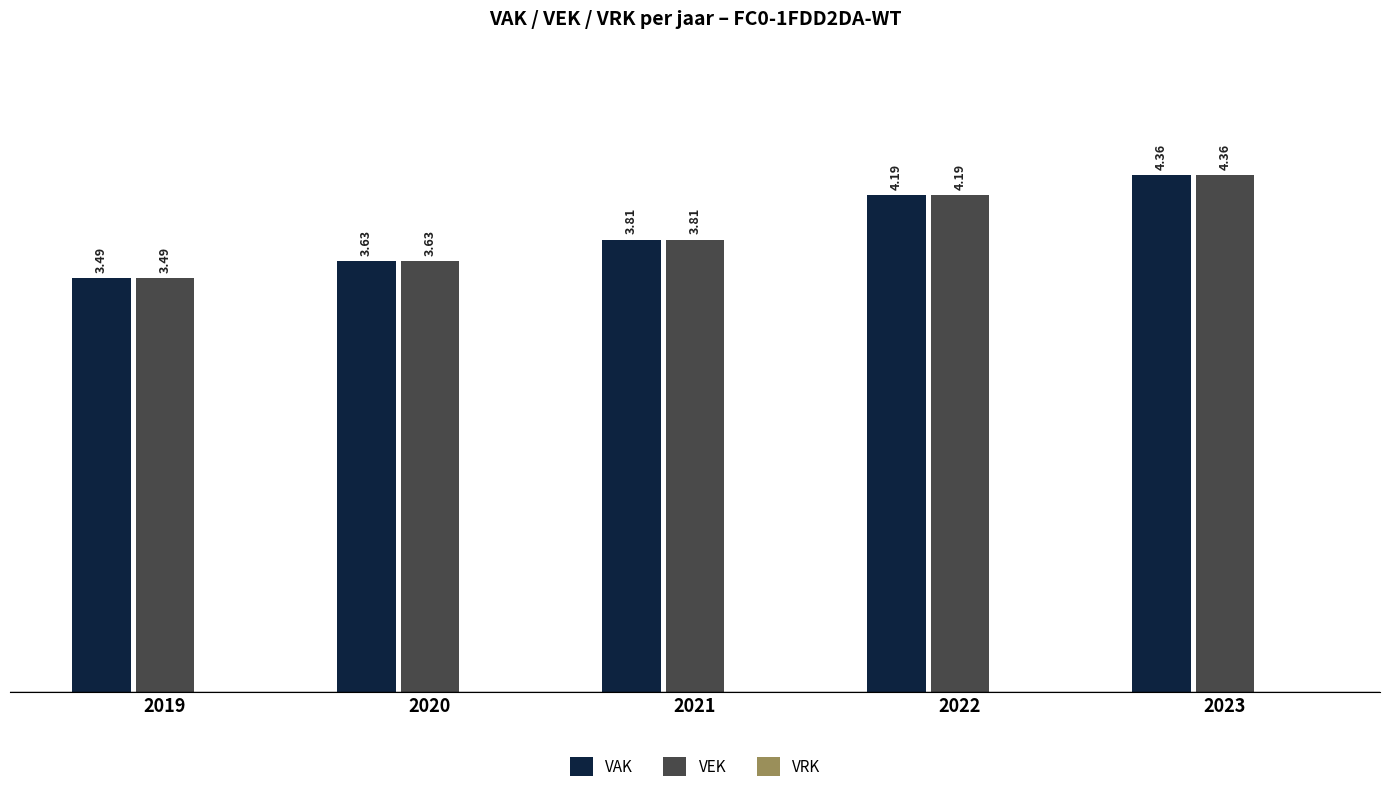

At which category is the sum across all series the highest?

2023